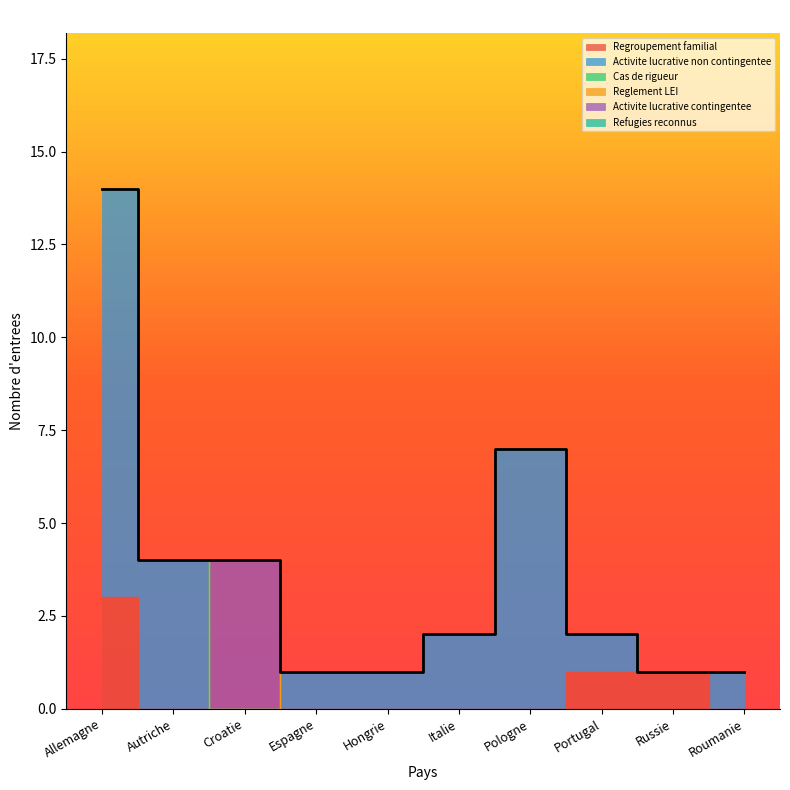

True or false: Activite lucrative non contingentee has more than 2 interior local peaks.

False